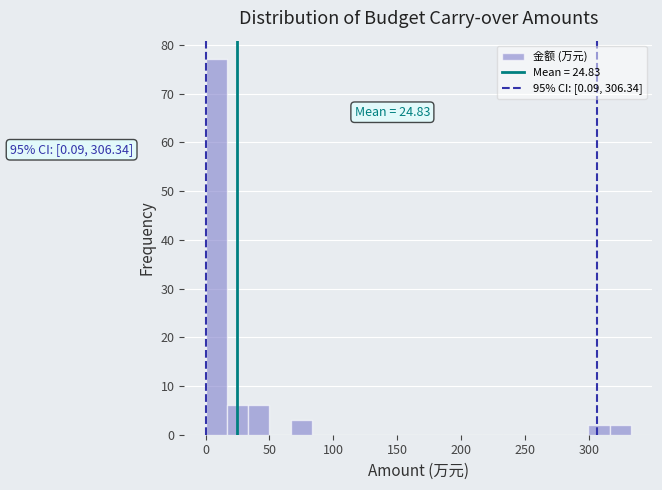

Read against the x-axis, roughly where is the centre of the tallest bar?

10